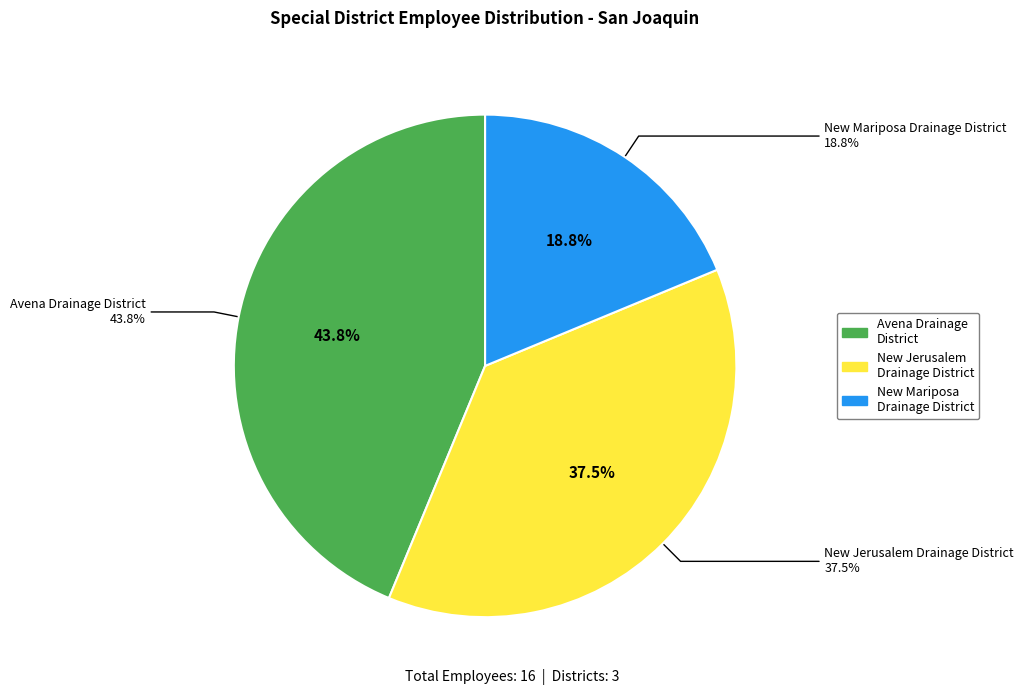

How many slices are in this pie chart?

3